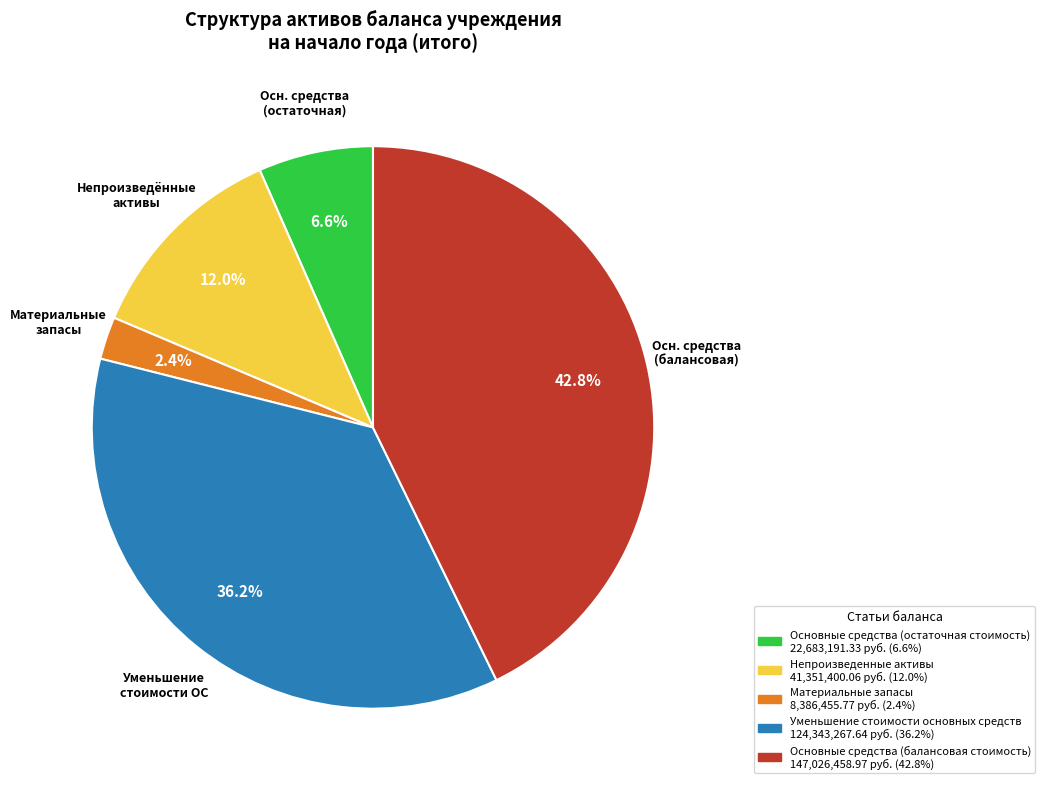

To the nearest percent, what is the difference between the Основные средства (остаточная стоимость) and Уменьшение стоимости основных средств slice percentages?

30%